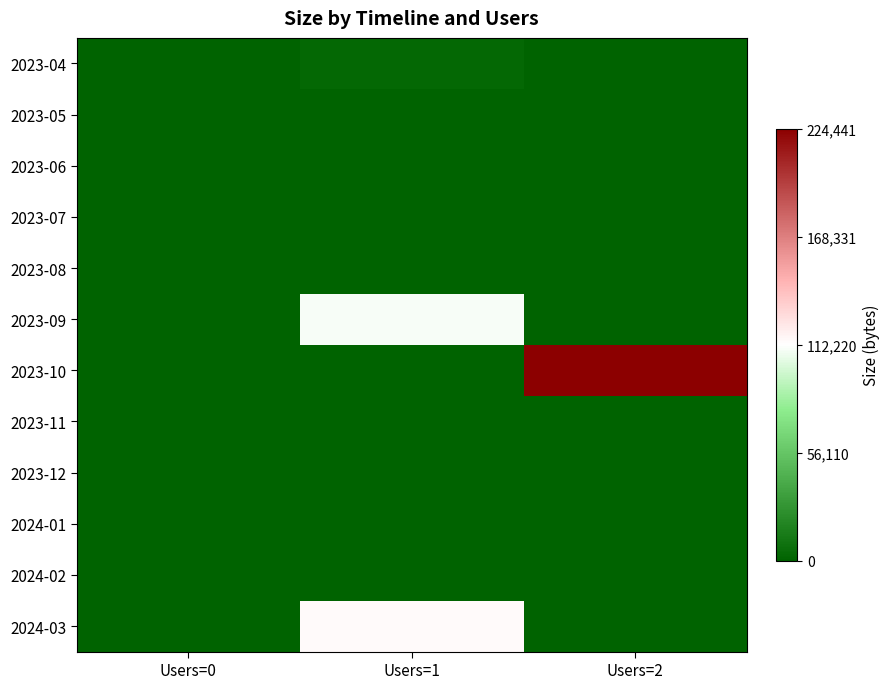

Reading left to right, what are all the values shown in this chart?

2023-04: Users=0=0	Users=1=2646	Users=2=0
2023-05: Users=0=0	Users=1=0	Users=2=0
2023-06: Users=0=0	Users=1=0	Users=2=0
2023-07: Users=0=0	Users=1=0	Users=2=0
2023-08: Users=0=0	Users=1=0	Users=2=0
2023-09: Users=0=0	Users=1=110391	Users=2=0
2023-10: Users=0=0	Users=1=0	Users=2=224441
2023-11: Users=0=0	Users=1=0	Users=2=0
2023-12: Users=0=0	Users=1=0	Users=2=0
2024-01: Users=0=0	Users=1=0	Users=2=0
2024-02: Users=0=0	Users=1=0	Users=2=0
2024-03: Users=0=0	Users=1=114054	Users=2=0